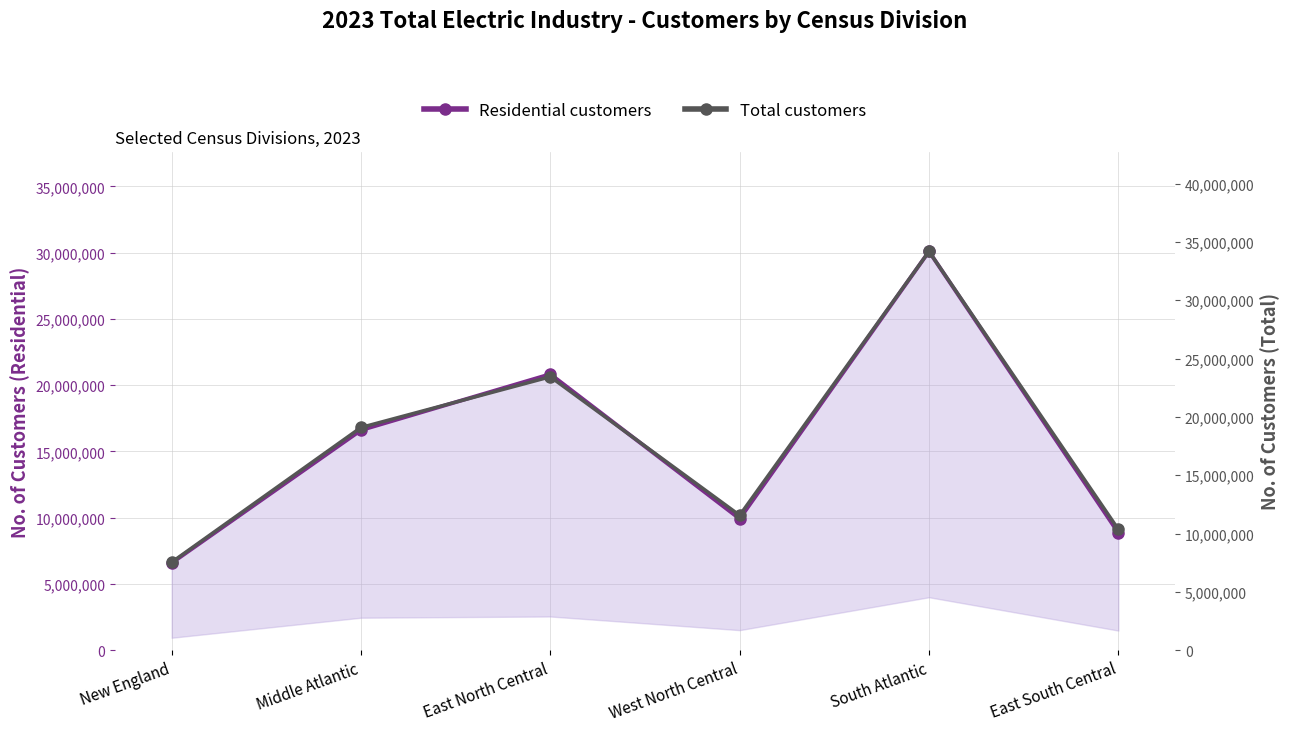

Reading left to right, what are all the values shown in this chart?

Residential customers: New England=6579669	Middle Atlantic=16603564	East North Central=20833849	West North Central=9915499	South Atlantic=30090394	East South Central=8853035
Total customers: New England=7544279	Middle Atlantic=19092885	East North Central=23436549	West North Central=11564664	South Atlantic=34178618	East South Central=10362427